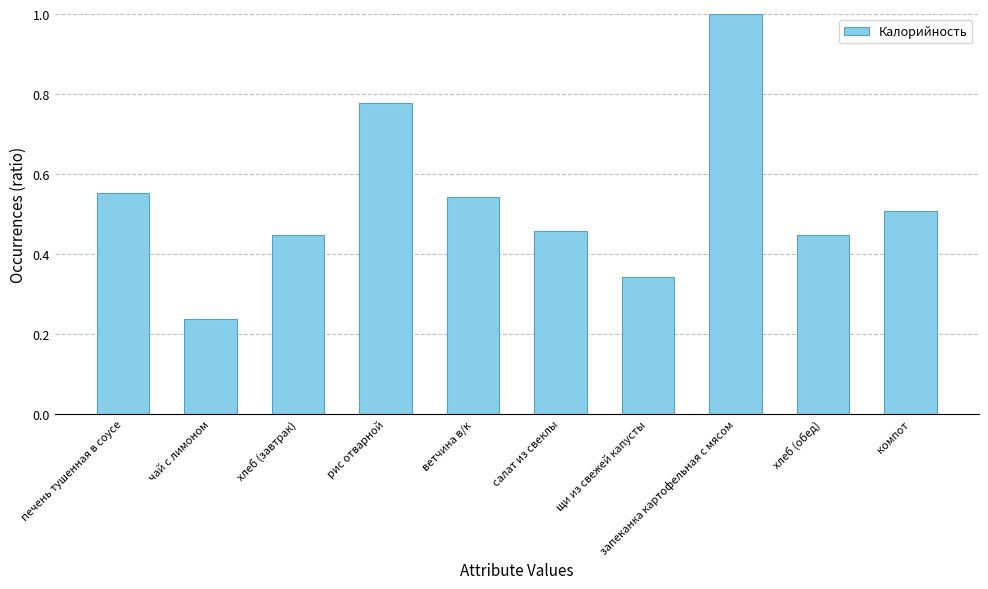

Are the bars horizontal?

No